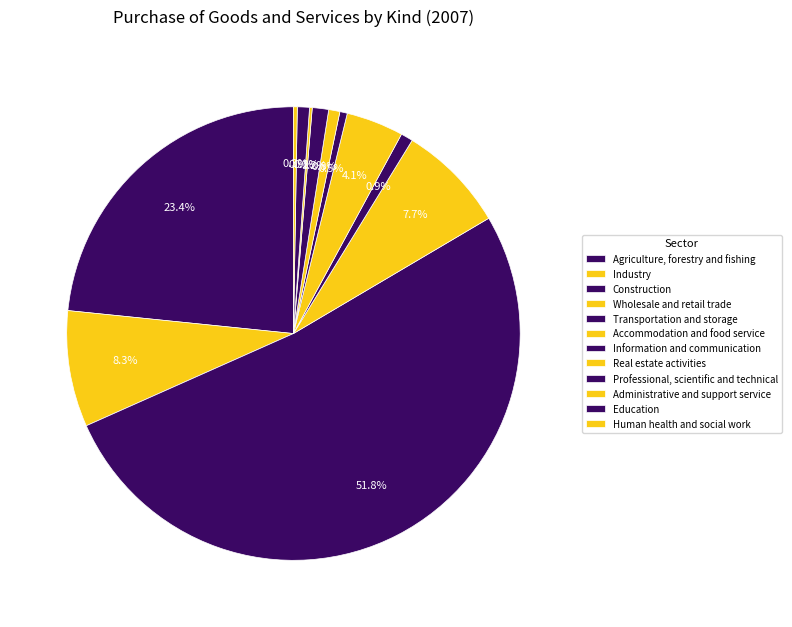

Combined, do Education and Administrative and support service account for over 50%?

No